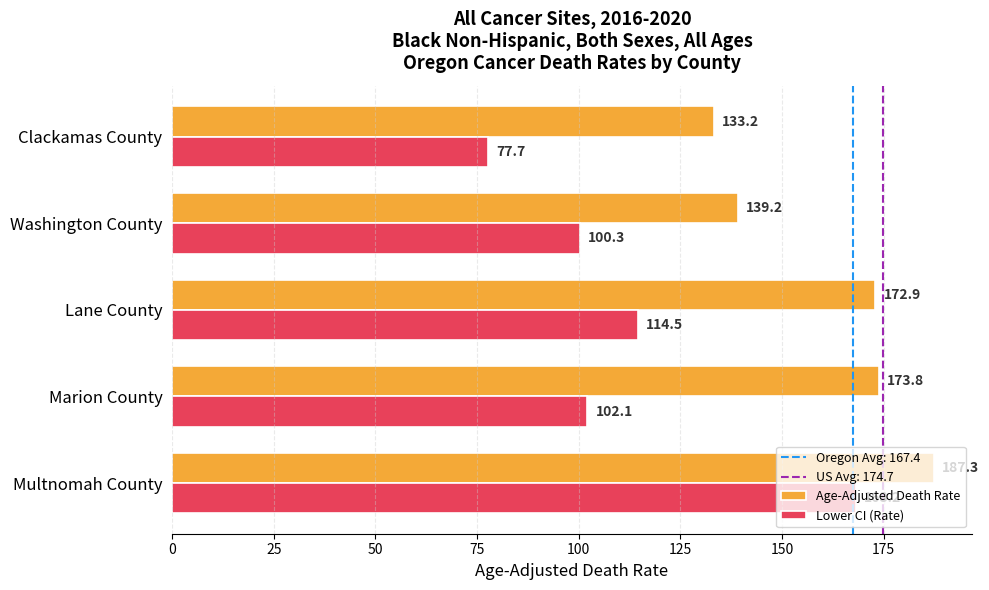

What is the difference between the Age-Adjusted Death Rate values at Marion County and Multnomah County?

13.5